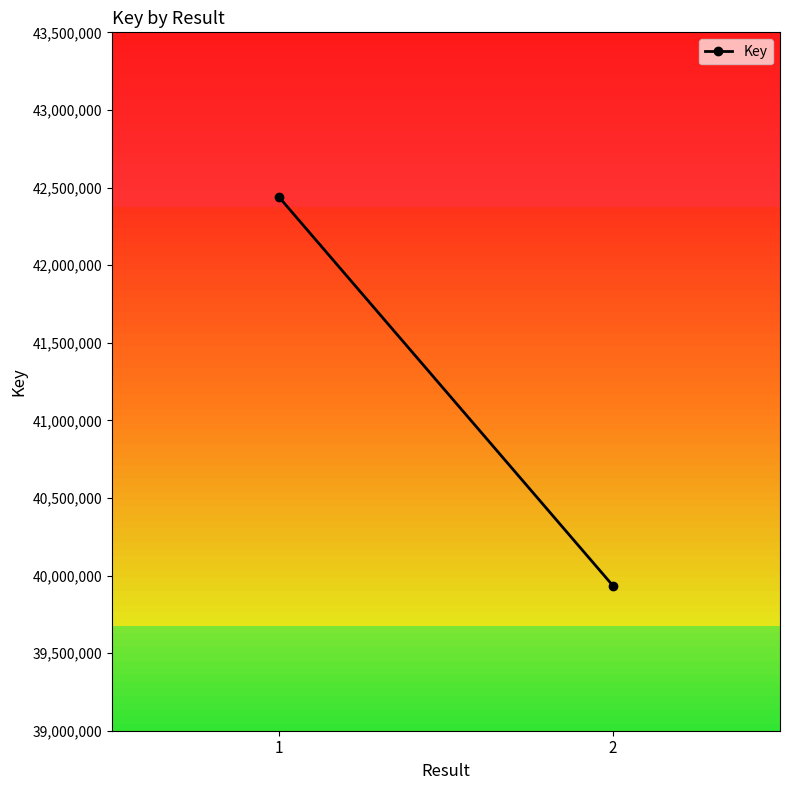

How many values are between 39934051 and 42439173?

2